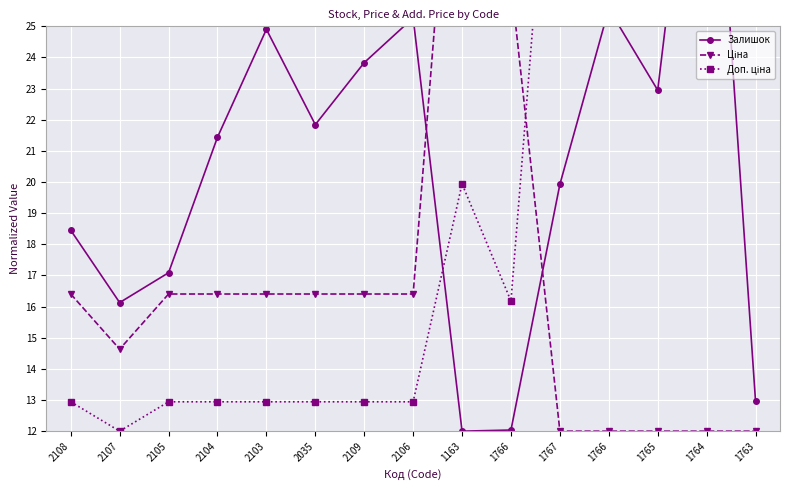

Reading left to right, list all the values displayed in this chart.

Залишок: 2108=18.5	2107=16.1	2105=17.1	2104=21.4	2103=24.9	2035=21.8	2109=23.8	2106=25.3	1163=12.0	1766=12.0	1767=19.9	1766=25.6	1765=22.9	1764=36.0	1763=13.0
Ціна: 2108=16.4	2107=14.6	2105=16.4	2104=16.4	2103=16.4	2035=16.4	2109=16.4	2106=16.4	1163=36.0	1766=26.4	1767=12.0	1766=12.0	1765=12.0	1764=12.0	1763=12.0
Доп. ціна: 2108=12.9	2107=12.0	2105=12.9	2104=12.9	2103=12.9	2035=12.9	2109=12.9	2106=12.9	1163=19.9	1766=16.2	1767=36.0	1766=36.0	1765=36.0	1764=36.0	1763=36.0